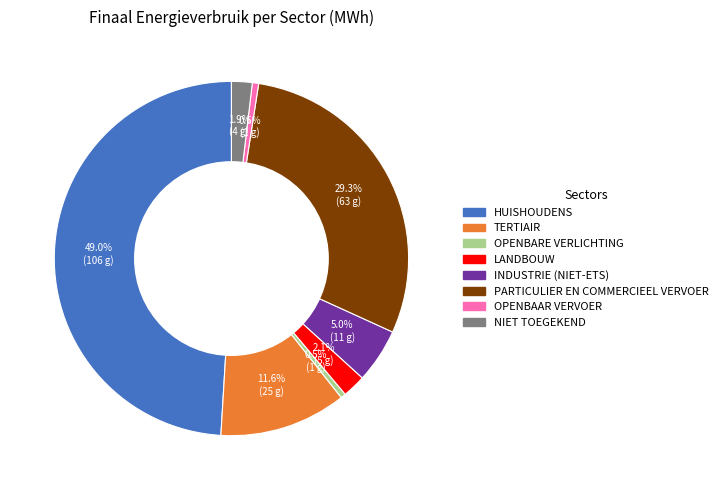

Is there any slice that represents more than half of the pie?

No